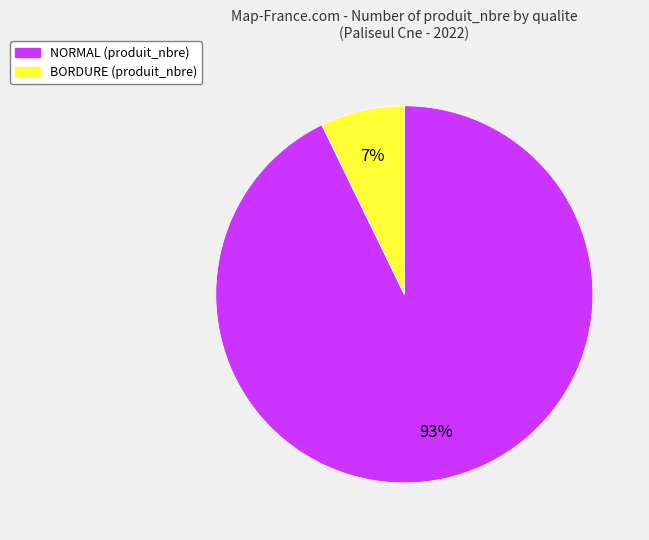

To the nearest percent, what portion does NORMAL represent?

93%